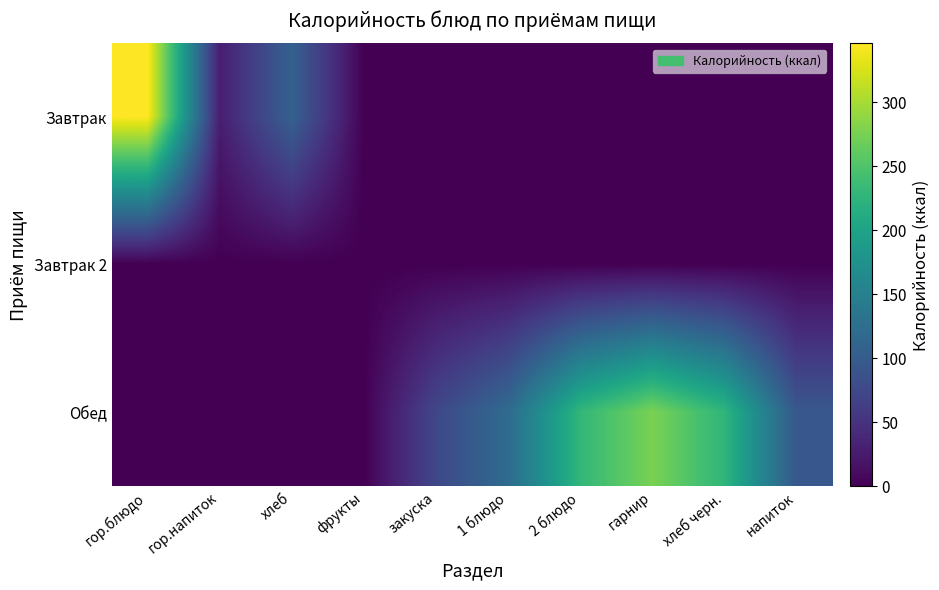

Reading left to right, what are all the values shown in this chart?

Завтрак: гор.блюдо=345.9	гор.напиток=28.0	хлеб=107.0	фрукты=0.0	закуска=0.0	1 блюдо=0.0	2 блюдо=0.0	гарнир=0.0	хлеб черн.=0.0	напиток=0.0
Завтрак 2: гор.блюдо=0.0	гор.напиток=0.0	хлеб=0.0	фрукты=0.0	закуска=0.0	1 блюдо=0.0	2 блюдо=0.0	гарнир=0.0	хлеб черн.=0.0	напиток=0.0
Обед: гор.блюдо=0.0	гор.напиток=0.0	хлеб=0.0	фрукты=0.0	закуска=74.2	1 блюдо=120.8	2 блюдо=228.8	гарнир=276.5	хлеб черн.=226.4	напиток=94.2